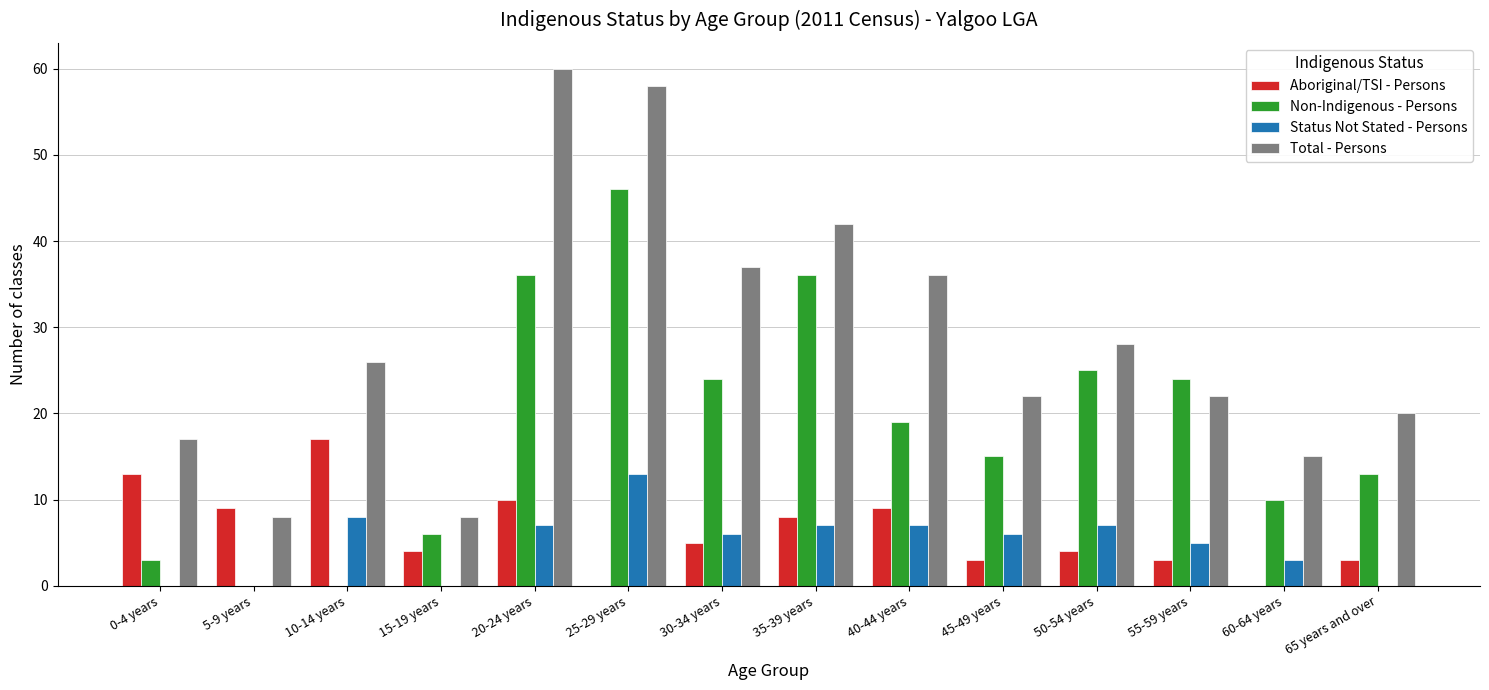

Which label corresponds to the largest value in the chart?

20-24 years